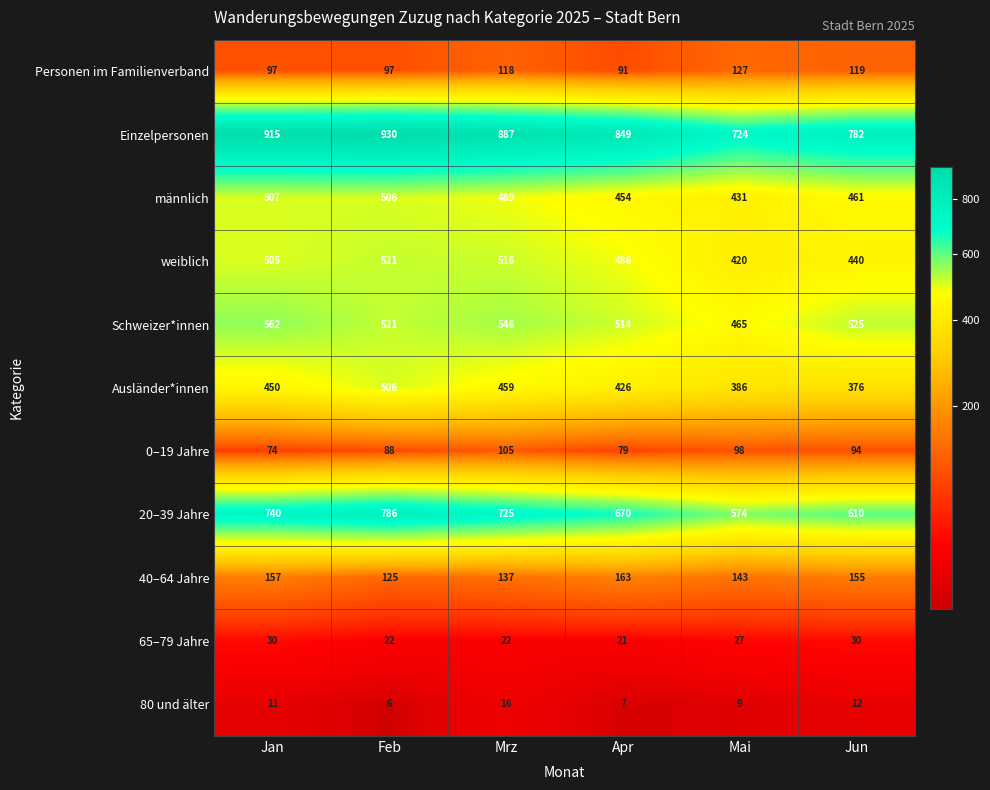

The Schweizer*innen series shows 130 at Jun. True or false?

False